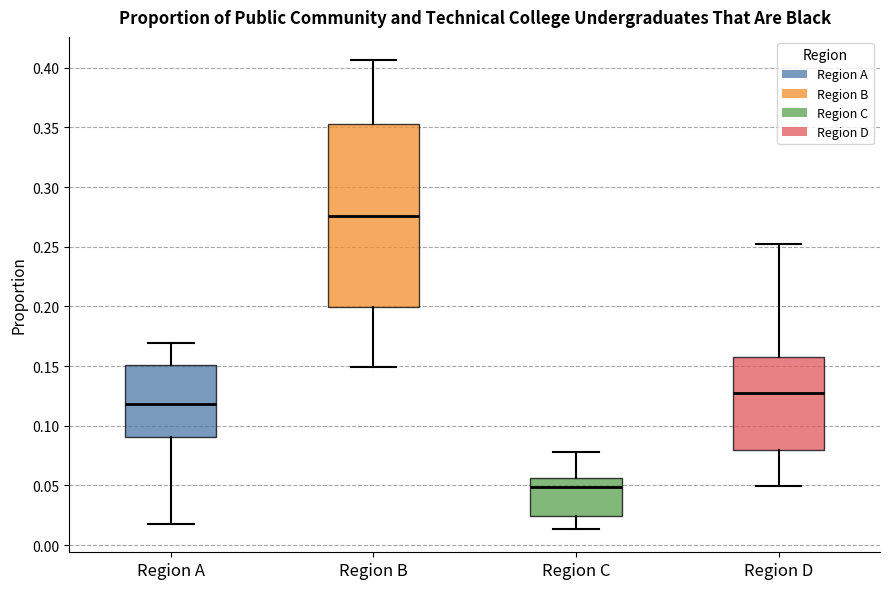

Where is the upper edge of the box for Region A on the y-axis? The values are not printed on the chart, so give them approximately, as read against the axis.

0.150